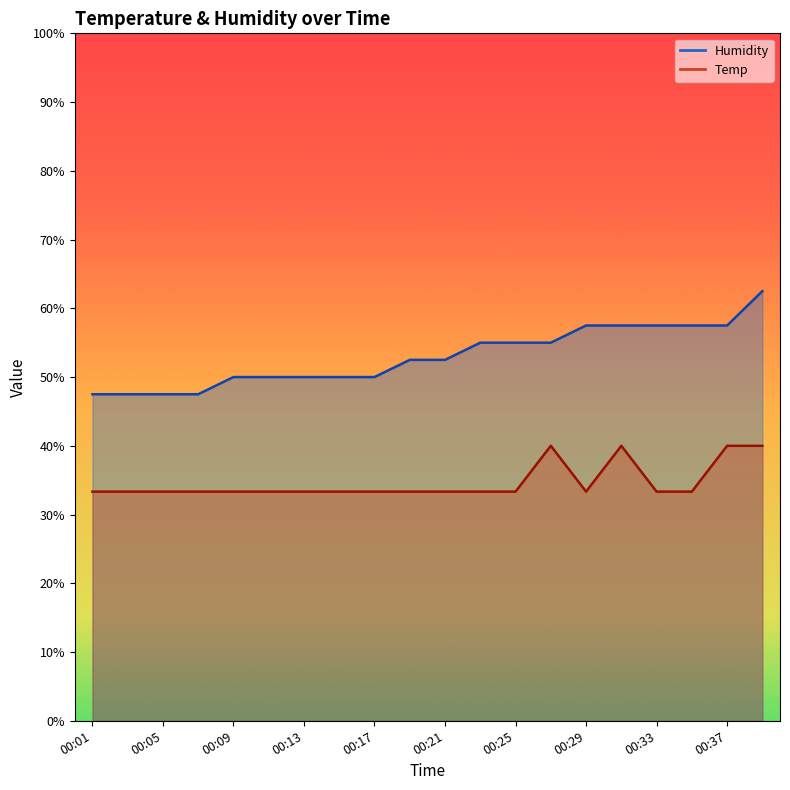

Which series has the largest range (max minus min)?

Humidity (line)